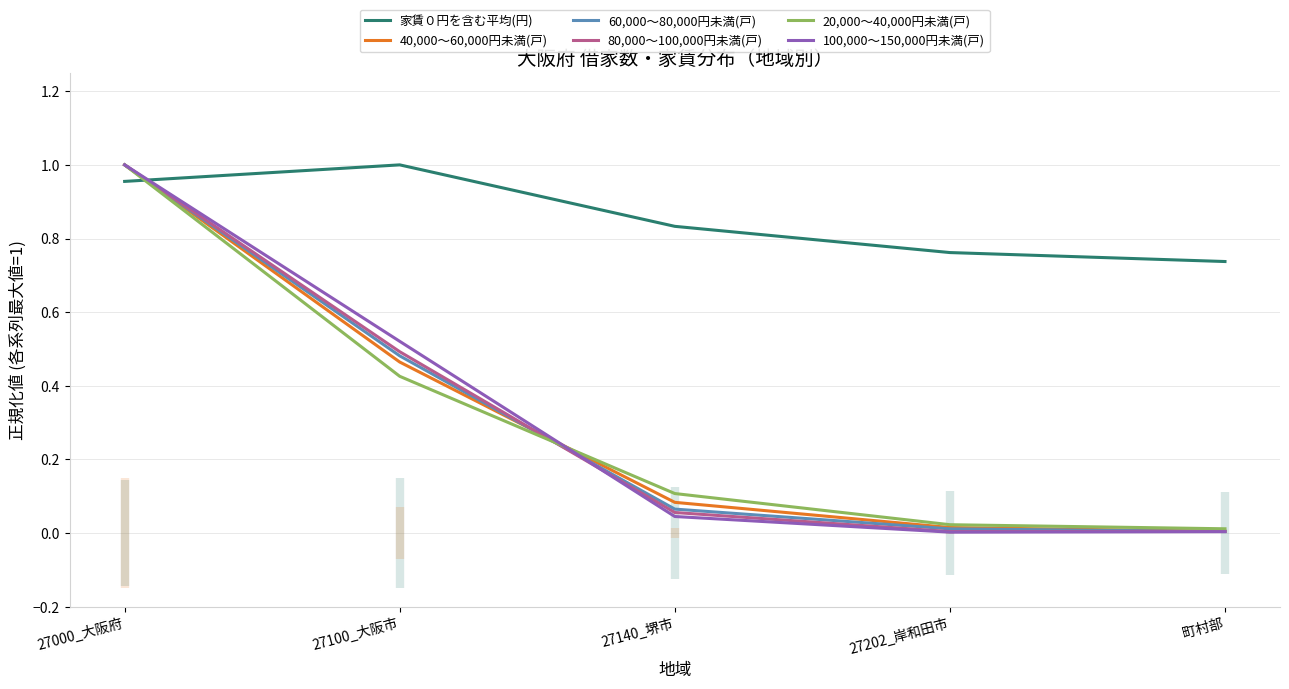

At which category is the sum across all series the highest?

27000_大阪府